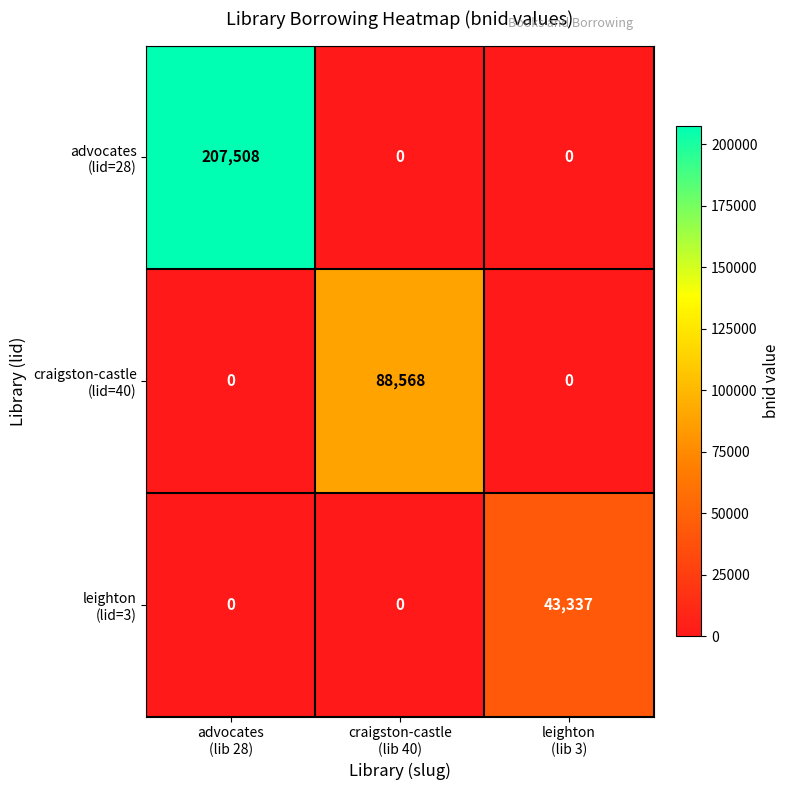

At how many categories does at least one series exceed 42367?

3